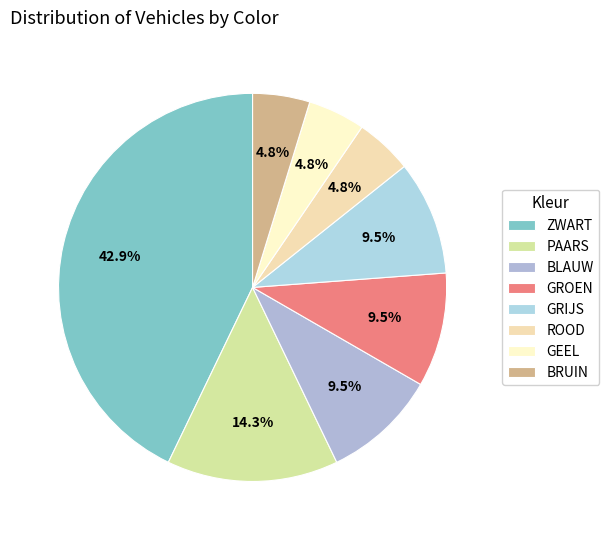

What is the total percentage of BLAUW and GROEN?

19.0%